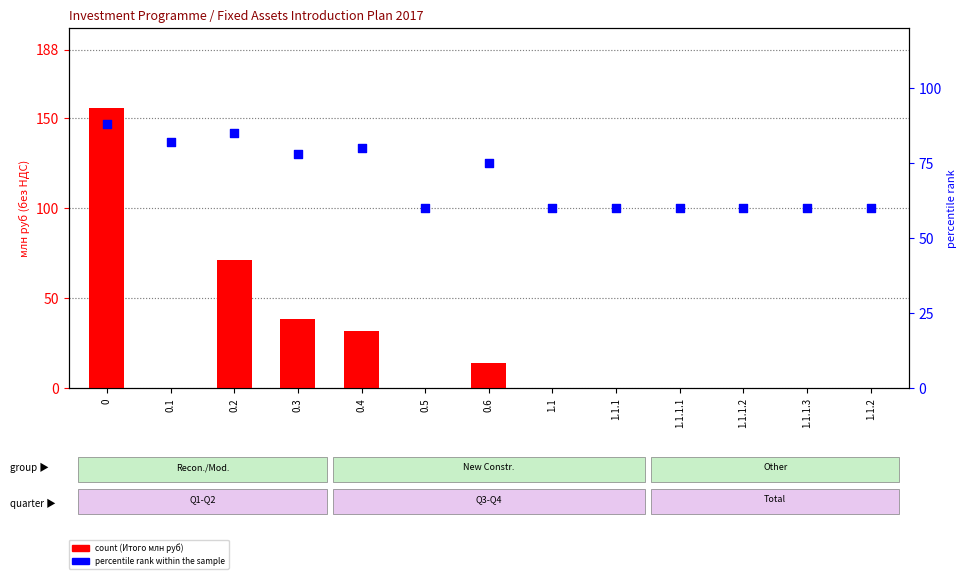

Which series contains the highest Y value?

count